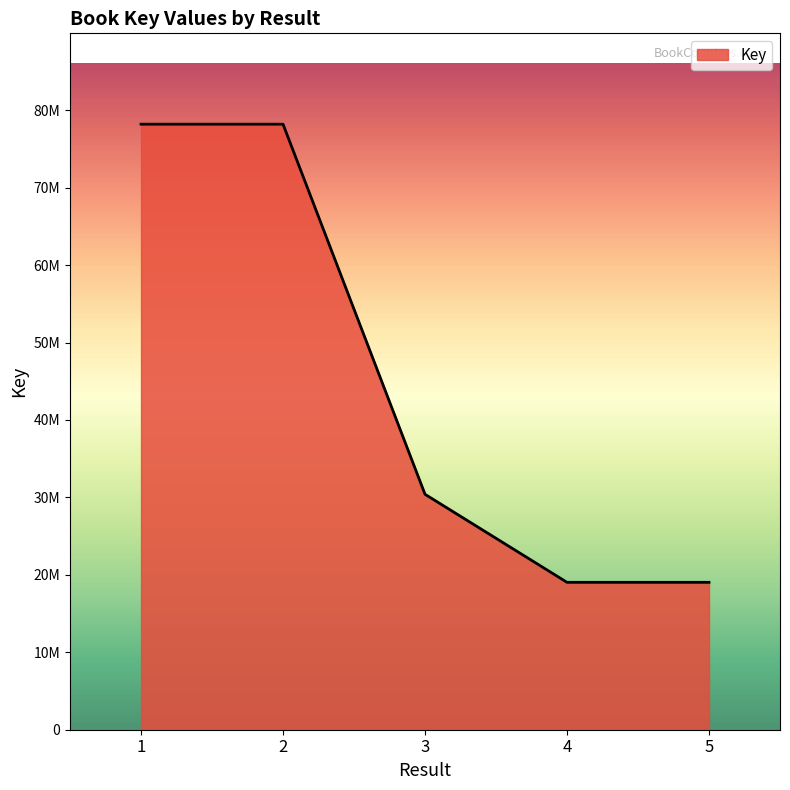

The chart shows a value of 19034679 at 5. True or false?

True